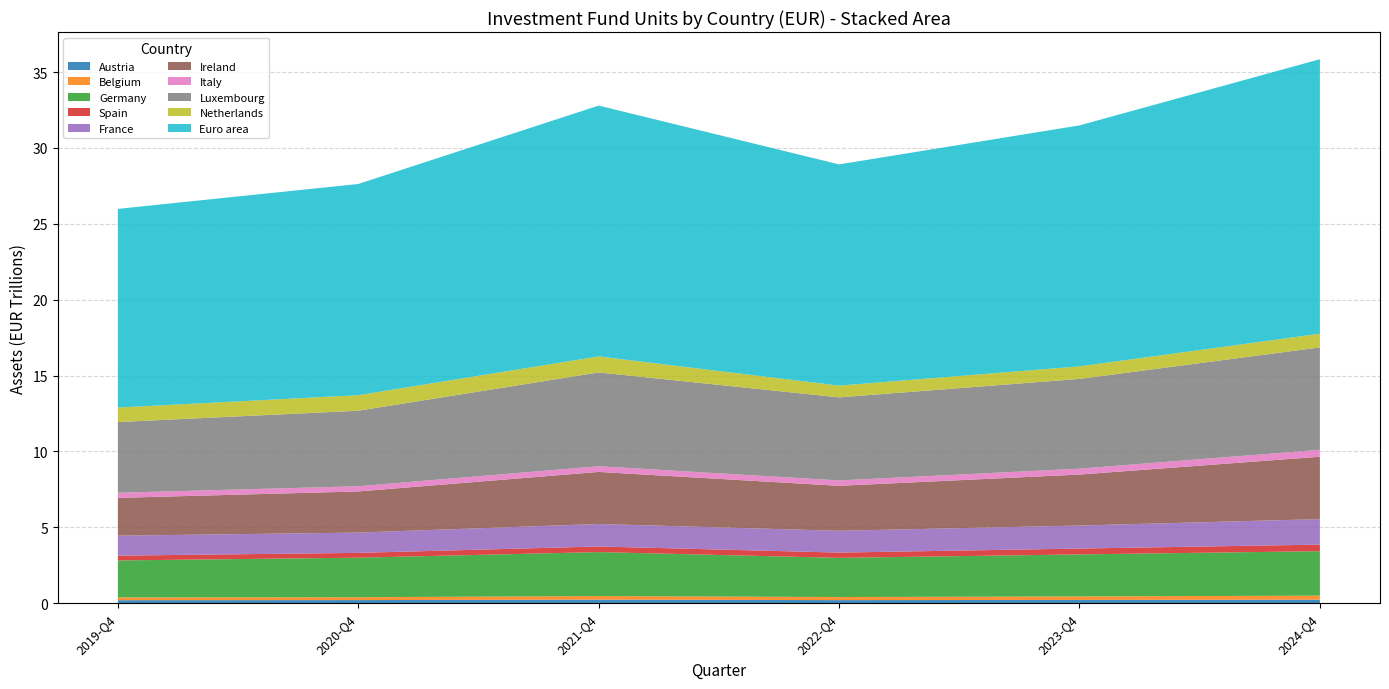

Which category has the highest value in the 2023-Q4 series?

Euro area